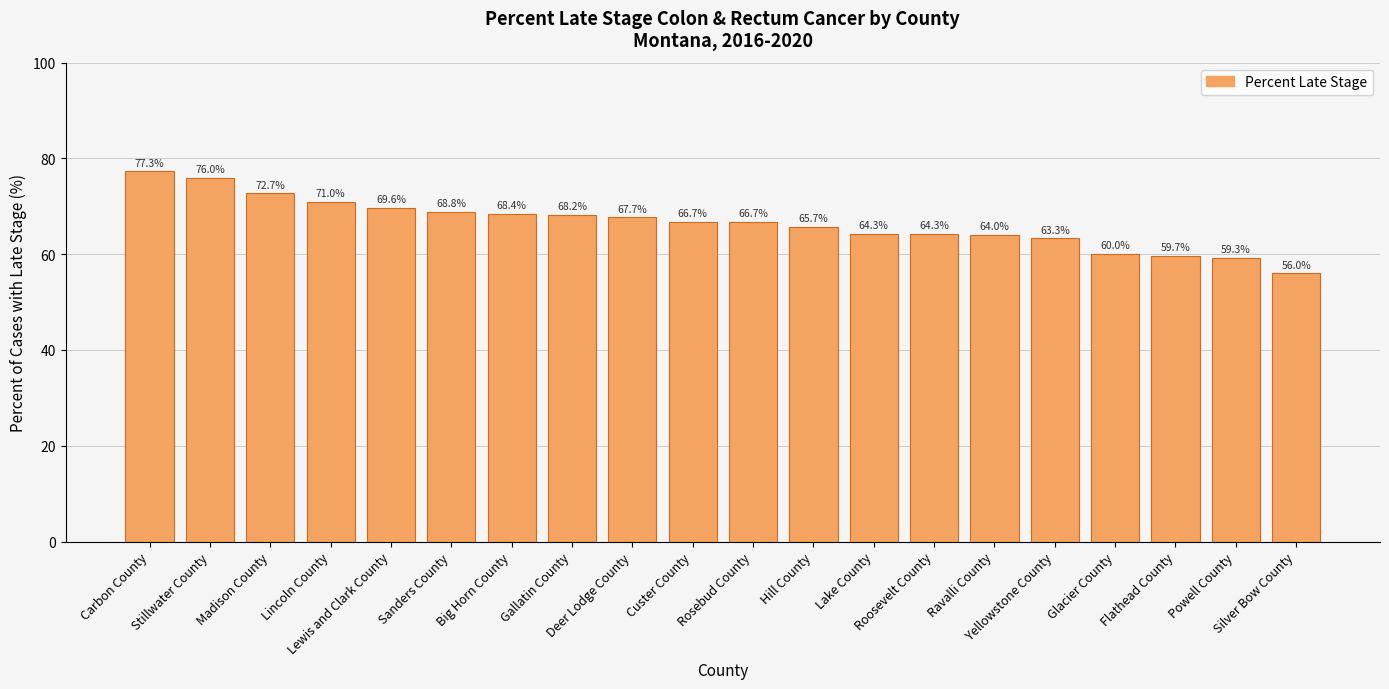

What is the ratio of the value at Flathead County to the value at Rosebud County?

0.9